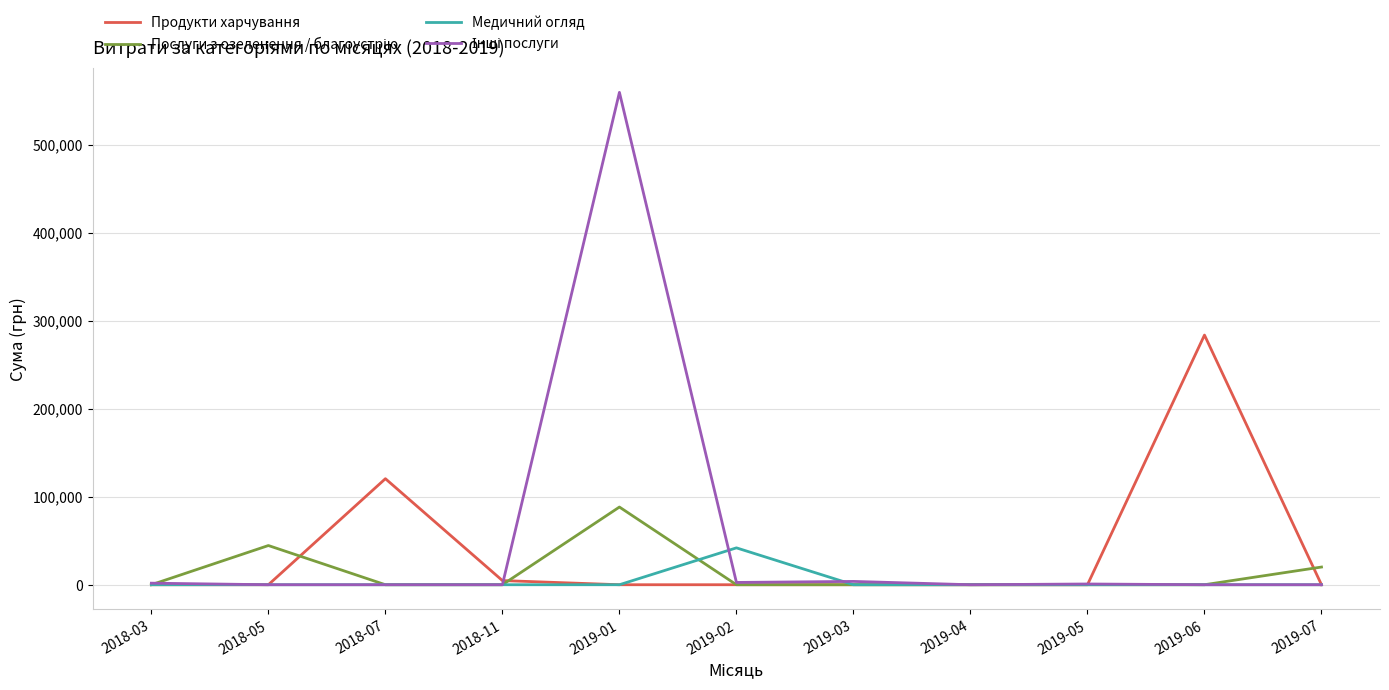

What is the maximum value for Медичний огляд?

41909.6